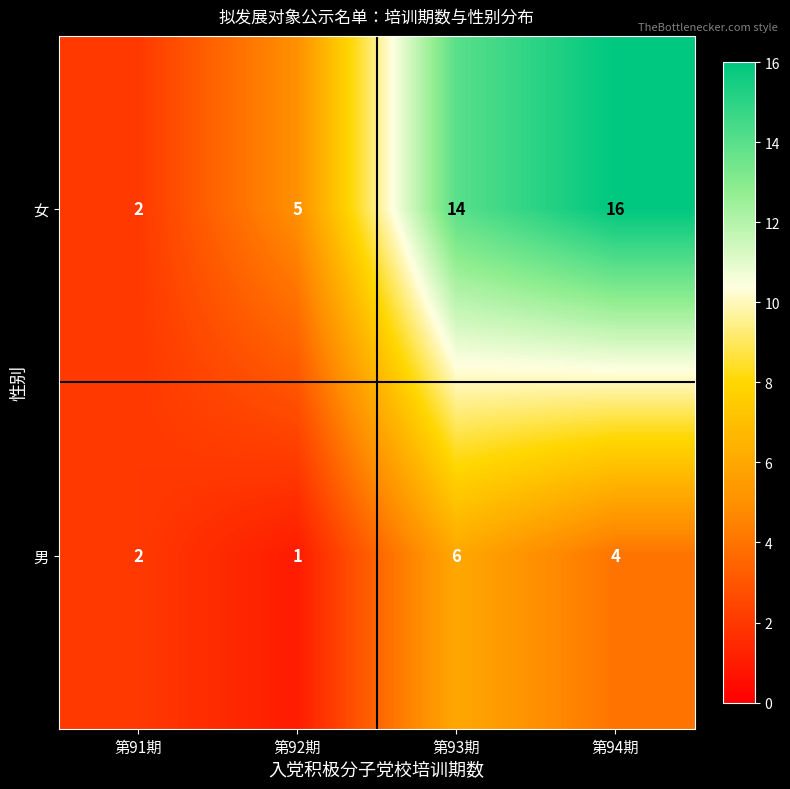

Reading left to right, transcribe all the data shown in this chart.

女: 2	5	14	16
男: 2	1	6	4